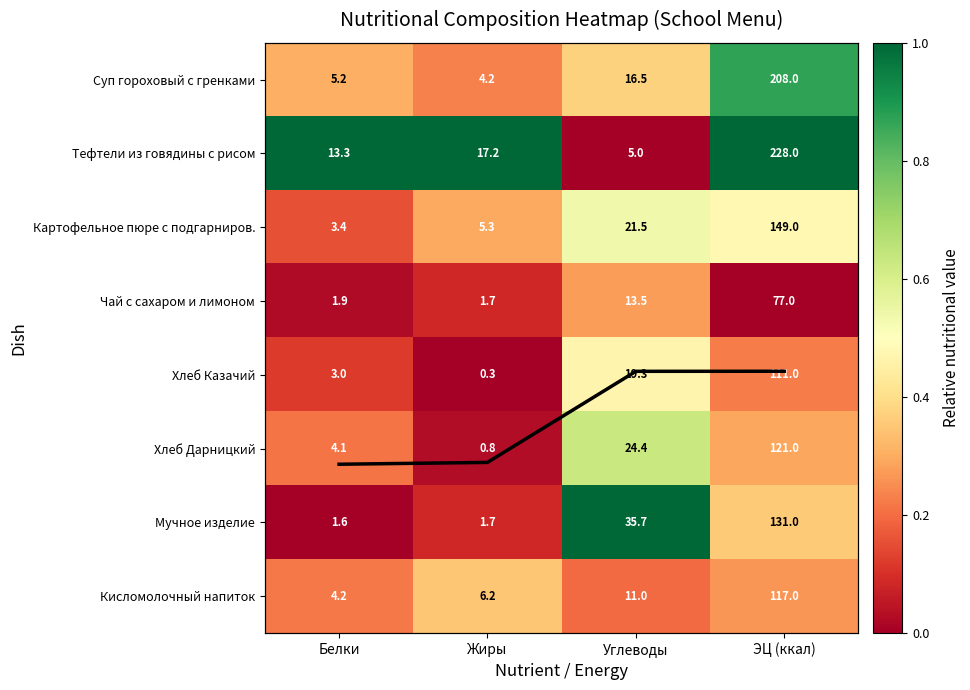

Where does the Чай с сахаром и лимоном series first go above 13?

Углеводы